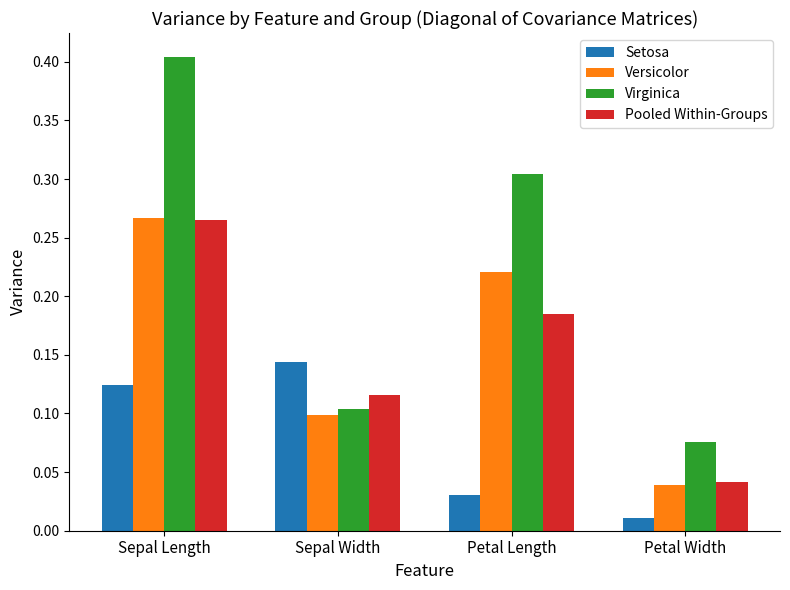

What is the sum of the Pooled Within-Groups values at Petal Length and Sepal Length?

0.5